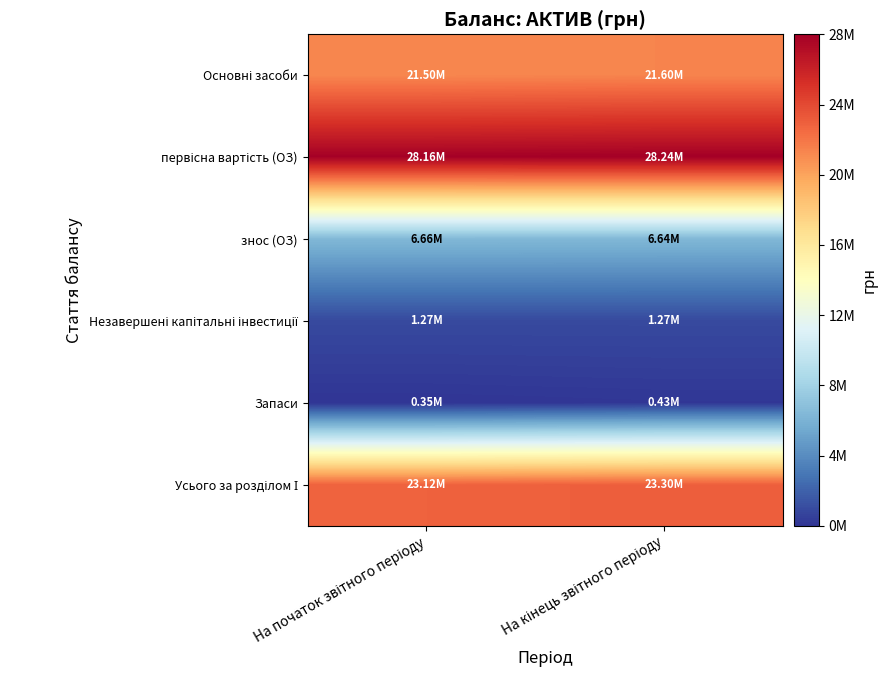

Between На початок звітного періоду and На кінець звітного періоду, which series saw the biggest shift?

Усього за розділом І